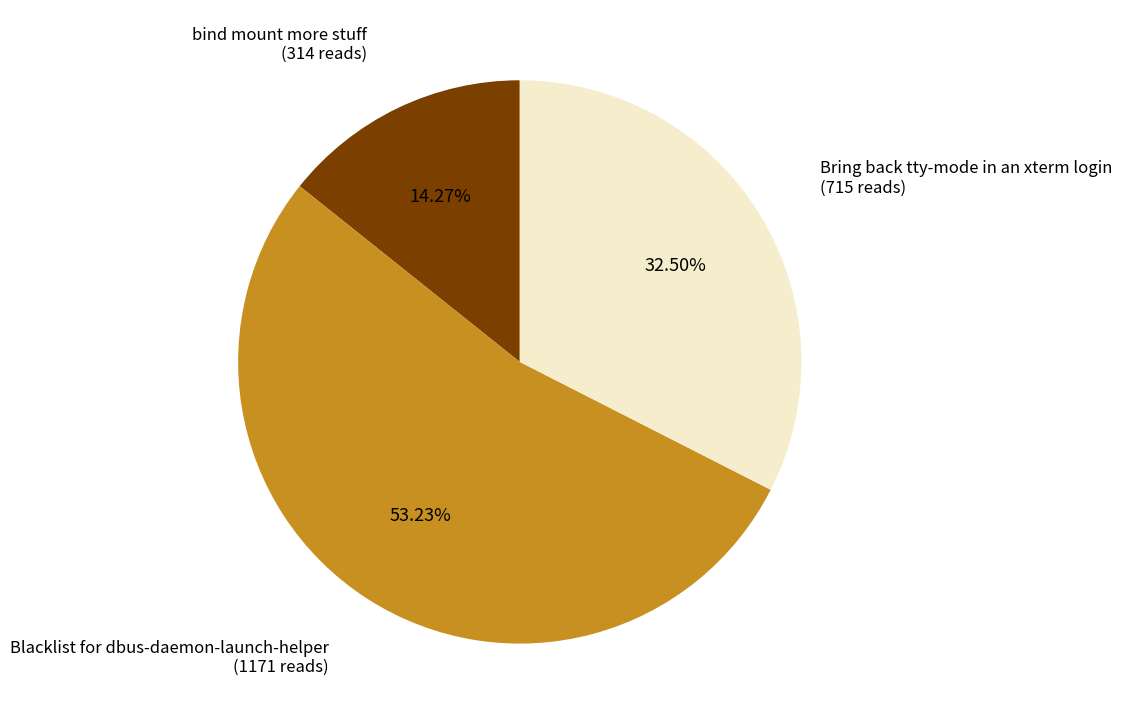

The bind mount more stuff slice represents 14% of the pie. True or false?

True